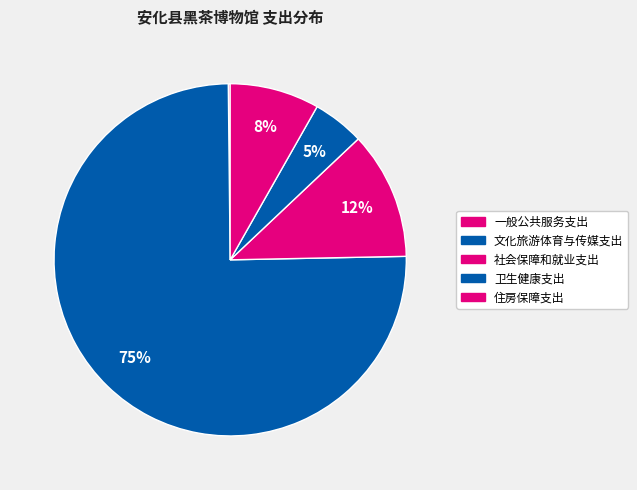

Is it true that 卫生健康支出 is 5% of the pie?

True